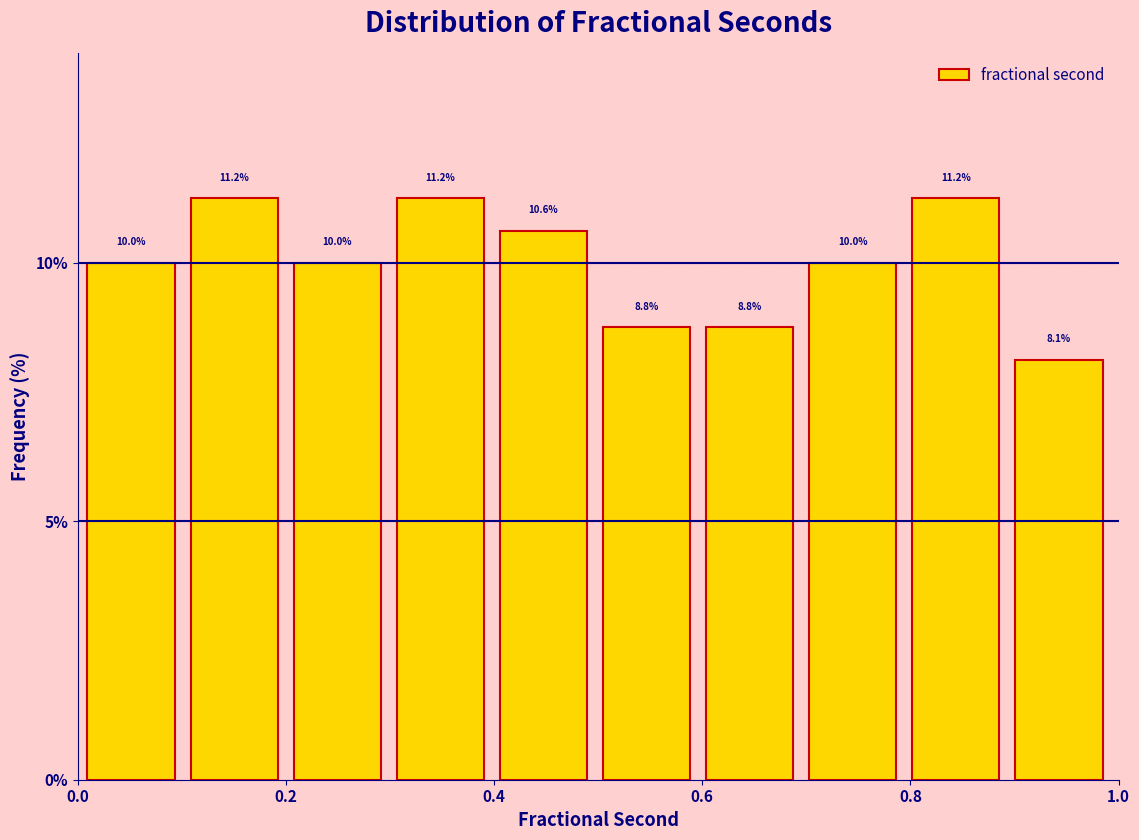

What is the height of the bar covering 0.8 to 0.9 on the x-axis? The bar edges are not printed on the chart, so give them approximately, as read against the axis.

11.2